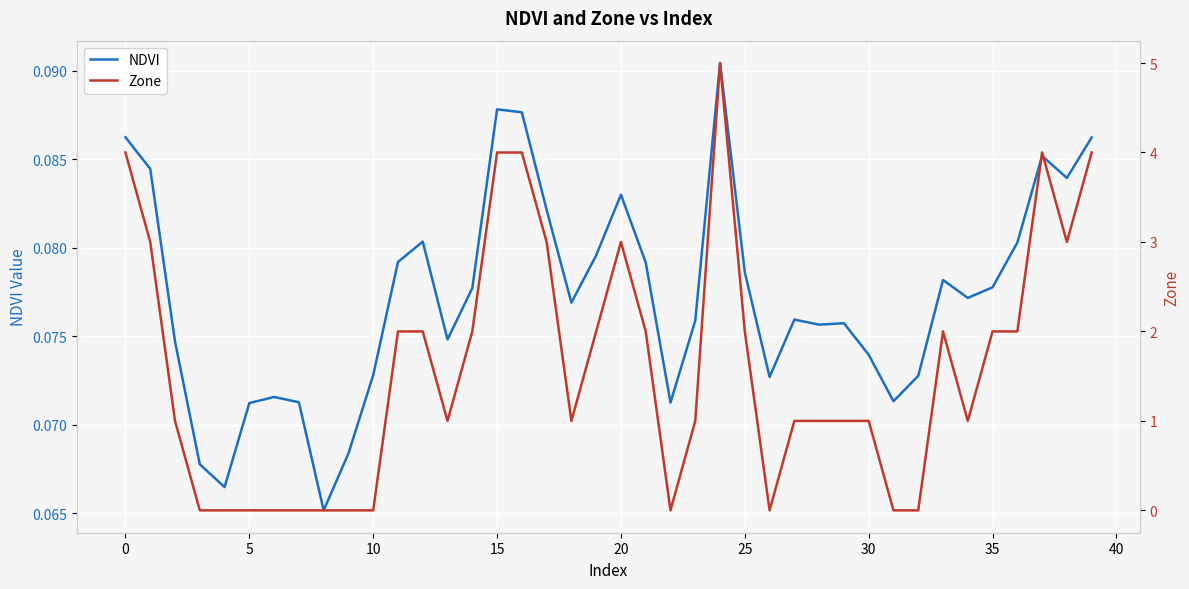

The Zone series shows 6.5 at 16. True or false?

False